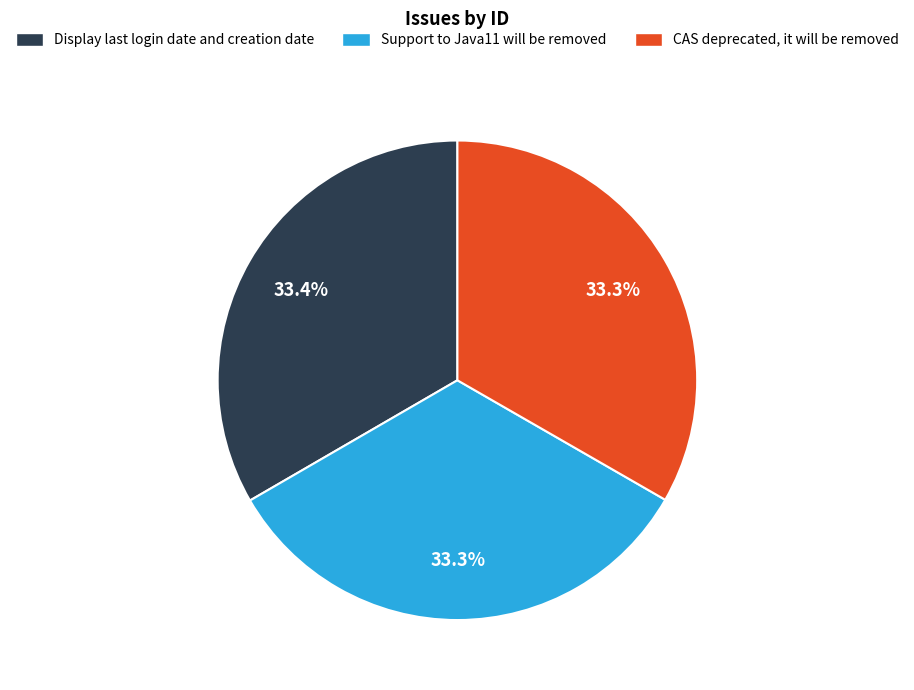

Is Support to Java11 will be removed the majority of the pie?

No